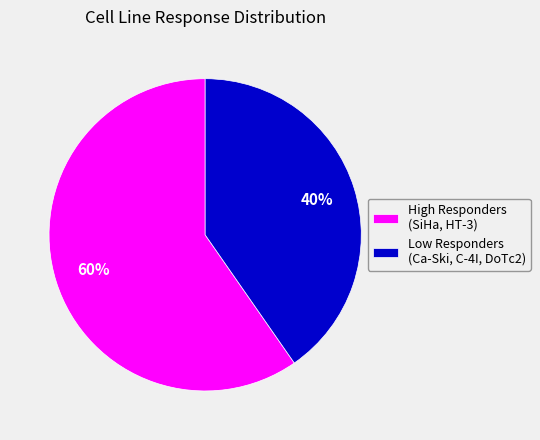

Is it true that High Responders (SiHa, HT-3) is 45% of the pie?

False